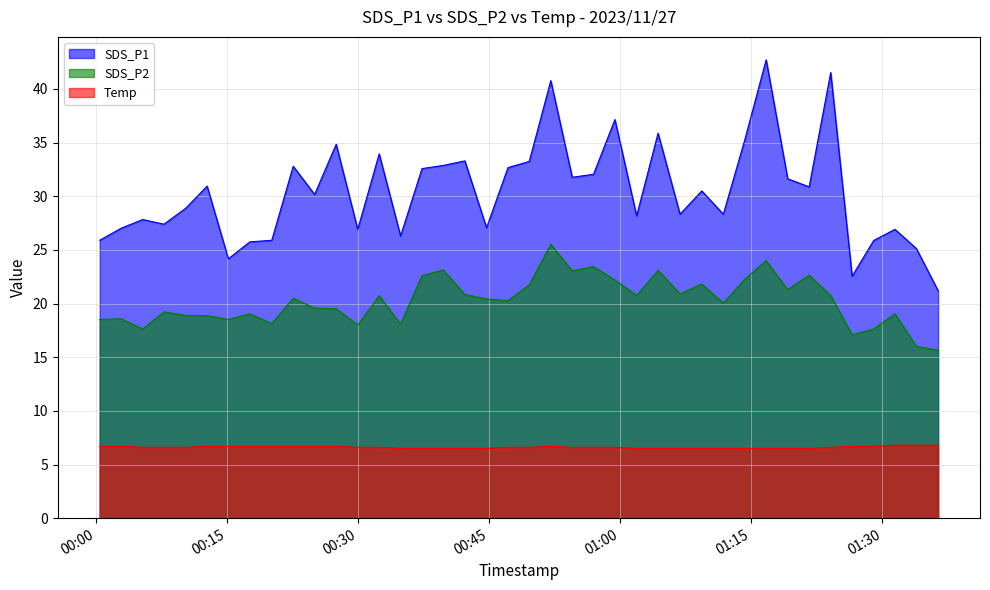

How many lines are shown in the chart?

3